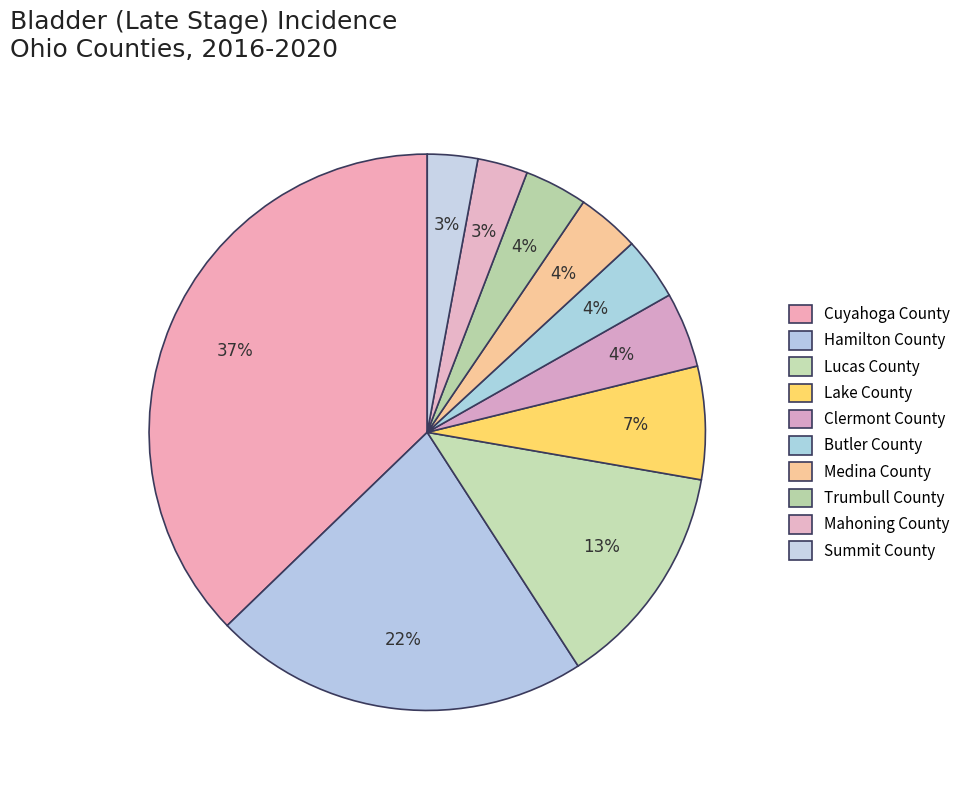

Count the number of slices in the pie.

10